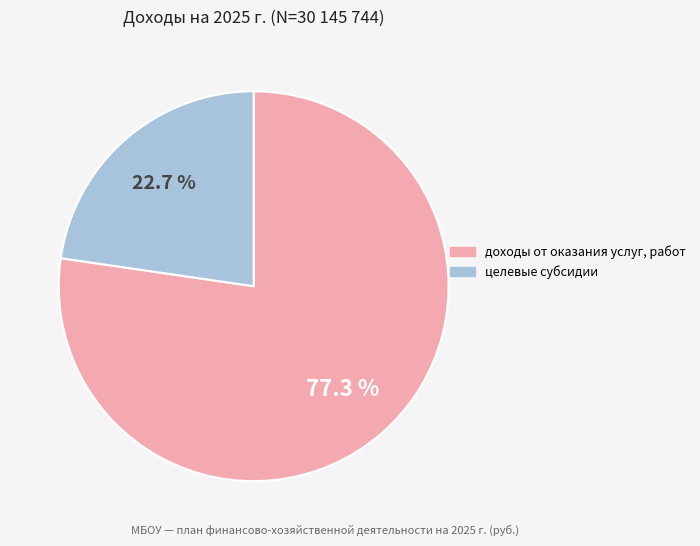

Rank the categories by value from lowest to highest.

целевые субсидии, доходы от оказания услуг, работ